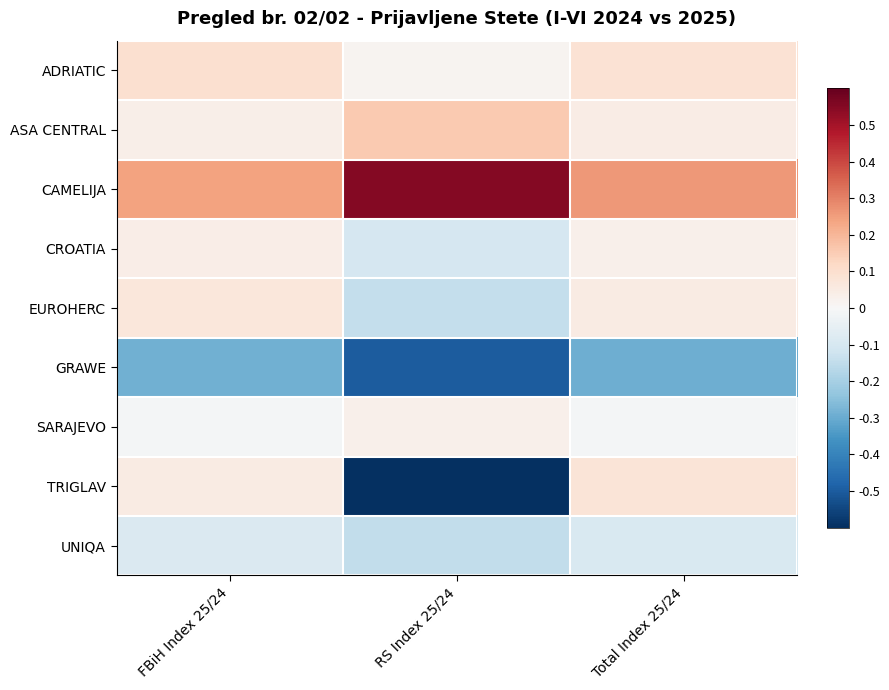

Reading left to right, what are all the values shown in this chart?

ADRIATIC: FBiH Index 25/24=0.1	RS Index 25/24=0.0	Total Index 25/24=0.1
ASA CENTRAL: FBiH Index 25/24=0.0	RS Index 25/24=0.2	Total Index 25/24=0.0
CAMELIJA: FBiH Index 25/24=0.2	RS Index 25/24=0.6	Total Index 25/24=0.3
CROATIA: FBiH Index 25/24=0.0	RS Index 25/24=-0.1	Total Index 25/24=0.0
EUROHERC: FBiH Index 25/24=0.1	RS Index 25/24=-0.1	Total Index 25/24=0.1
GRAWE: FBiH Index 25/24=-0.3	RS Index 25/24=-0.5	Total Index 25/24=-0.3
SARAJEVO: FBiH Index 25/24=-0.0	RS Index 25/24=0.0	Total Index 25/24=-0.0
TRIGLAV: FBiH Index 25/24=0.1	RS Index 25/24=-1.0	Total Index 25/24=0.1
UNIQA: FBiH Index 25/24=-0.1	RS Index 25/24=-0.2	Total Index 25/24=-0.1